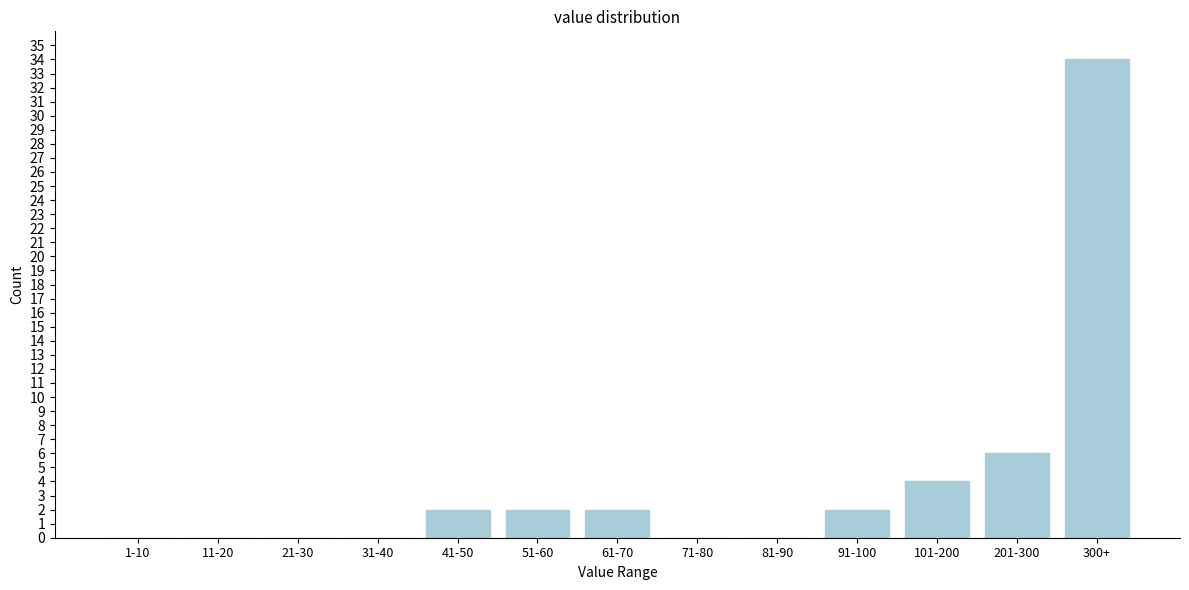

Reading left to right, transcribe all the data shown in this chart.

1-10=0	11-20=0	21-30=0	31-40=0	41-50=2	51-60=2	61-70=2	71-80=0	81-90=0	91-100=2	101-200=4	201-300=6	300+=34